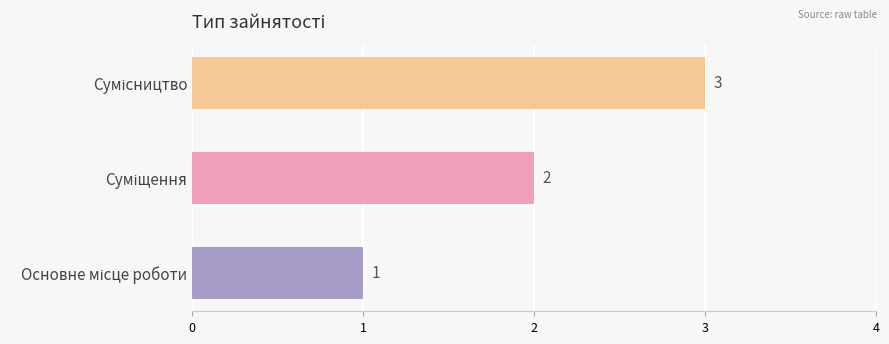

What is the sum of all values?

6